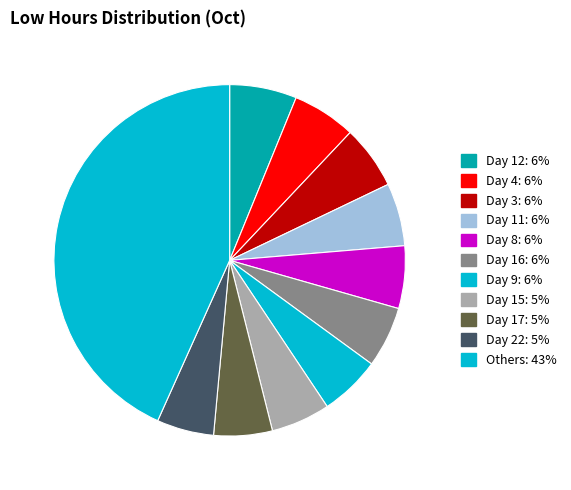

How many segments does this pie chart have?

11